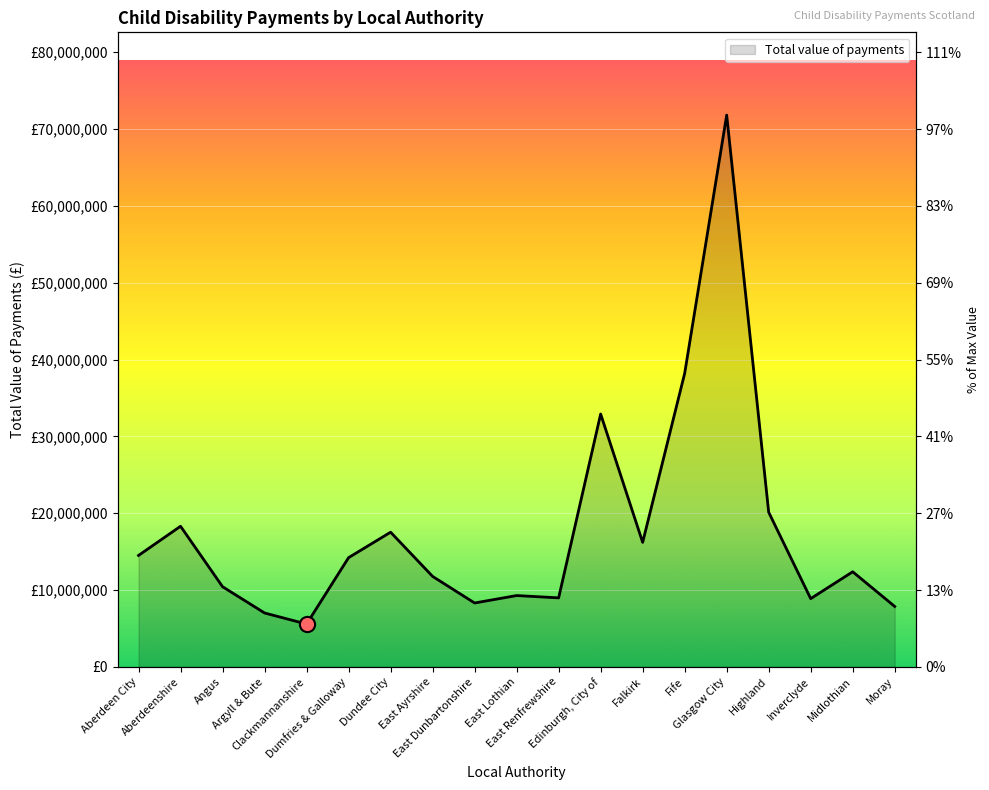

What is the change in value from East Lothian to Edinburgh, City of?

+23625050